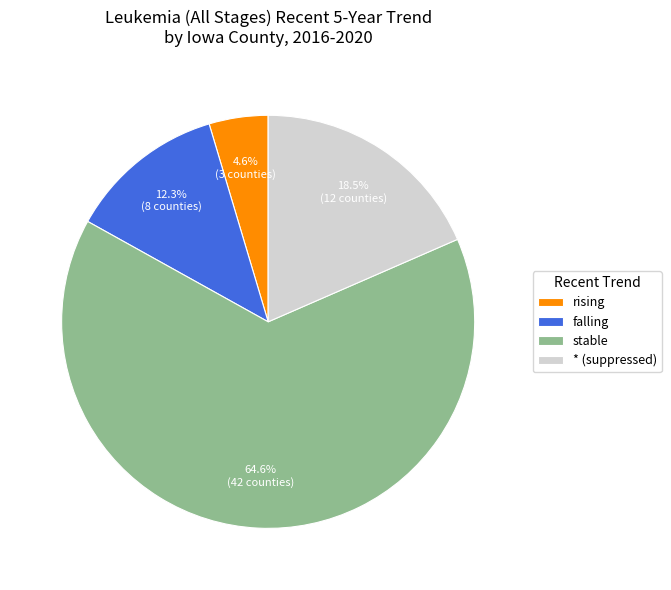

What percentage is the falling slice, to the nearest percent?

12%